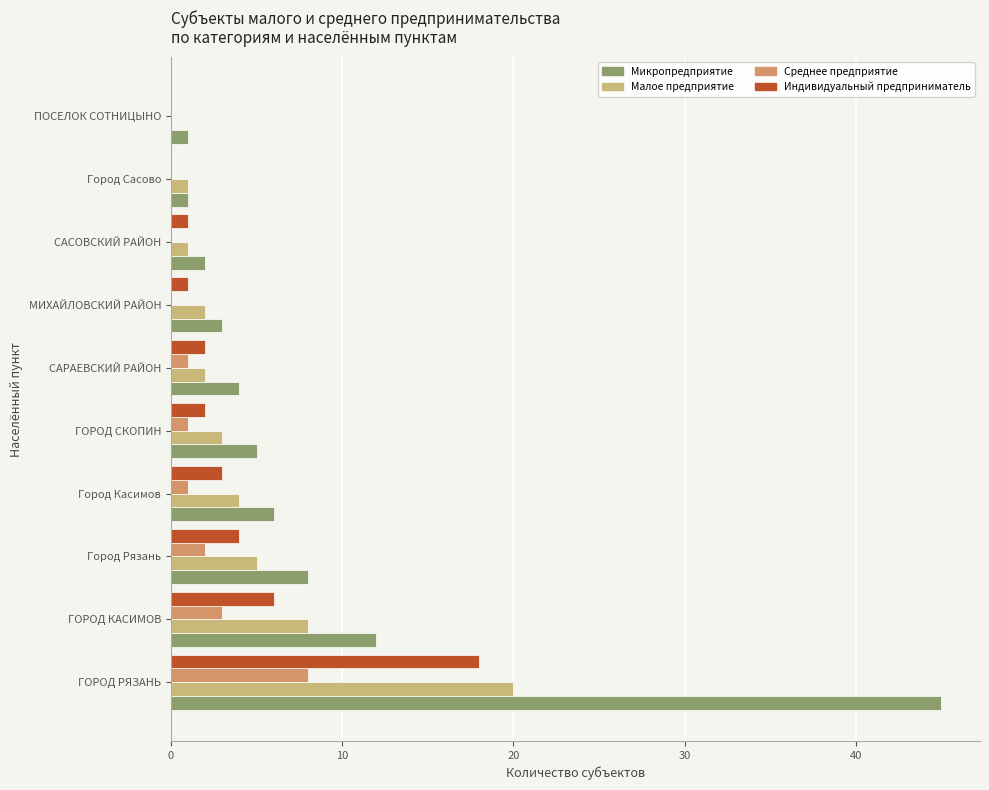

What is the average value of the Микропредприятие series?

9